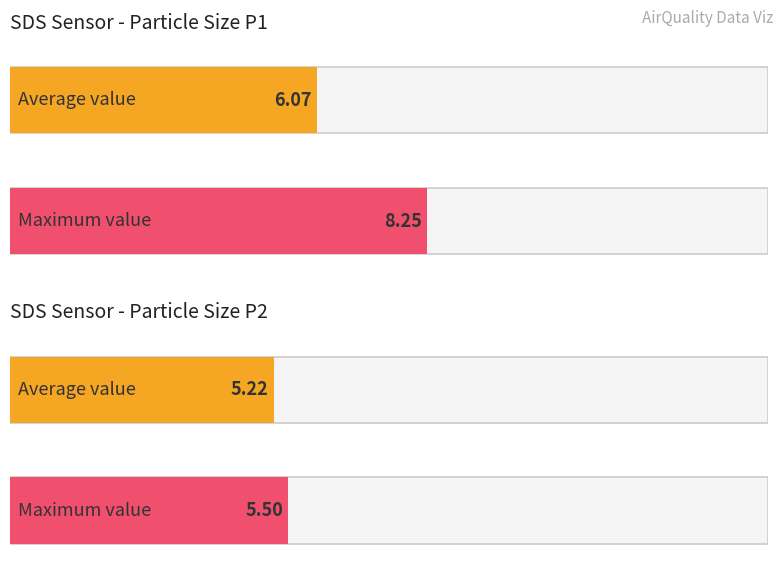

List the series in order of their peak value, highest first.

SDS_P1, SDS_P2